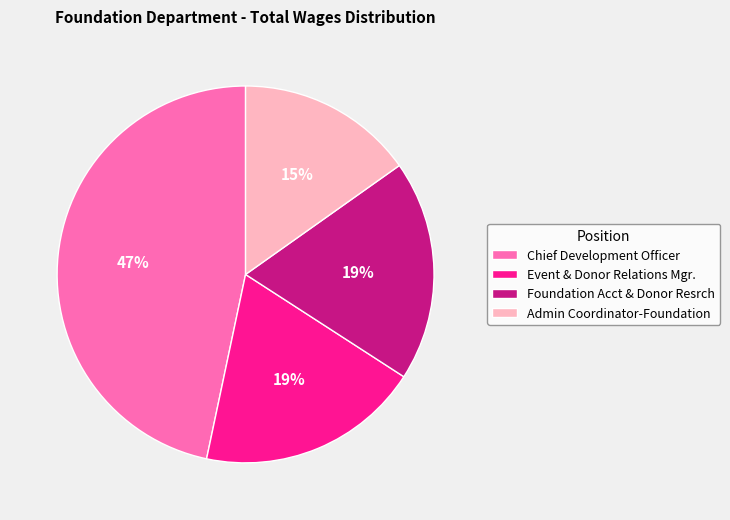

Is it true that Chief Development Officer is 47% of the pie?

True